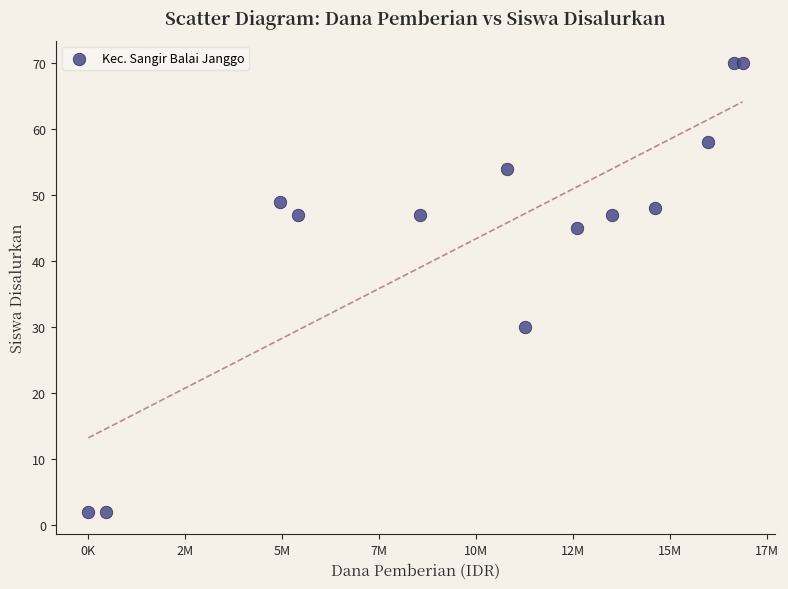

What Y value in the scatter plot is closest to 36?

30